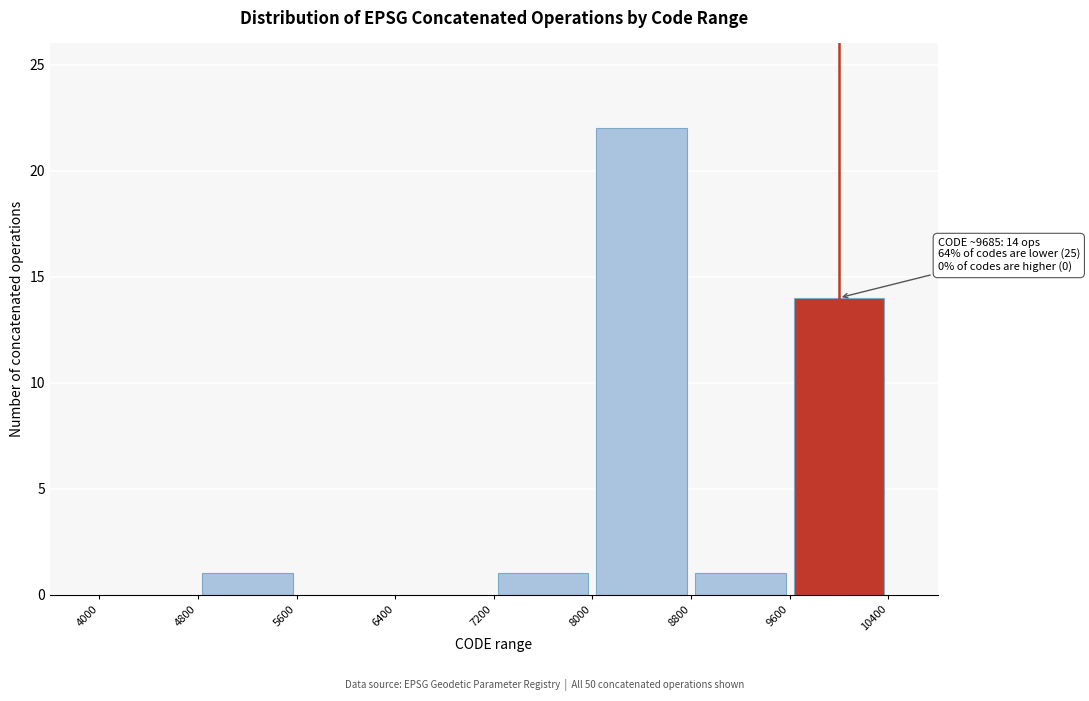

Which range on the x-axis has the tallest bar?

8000 to 8800